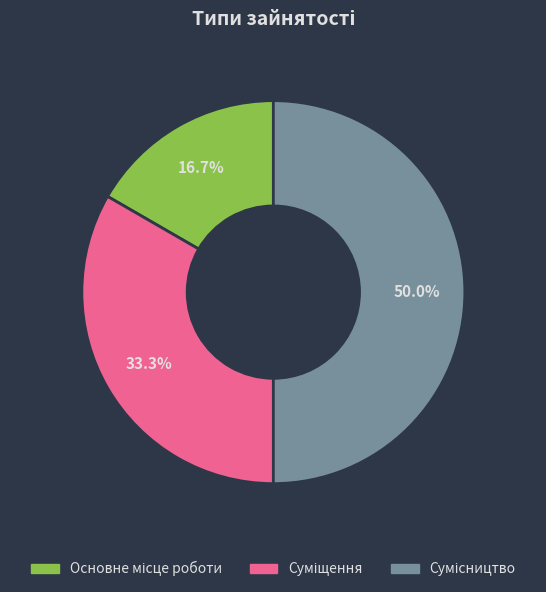

Between Суміщення and Сумісництво, which is larger?

Сумісництво